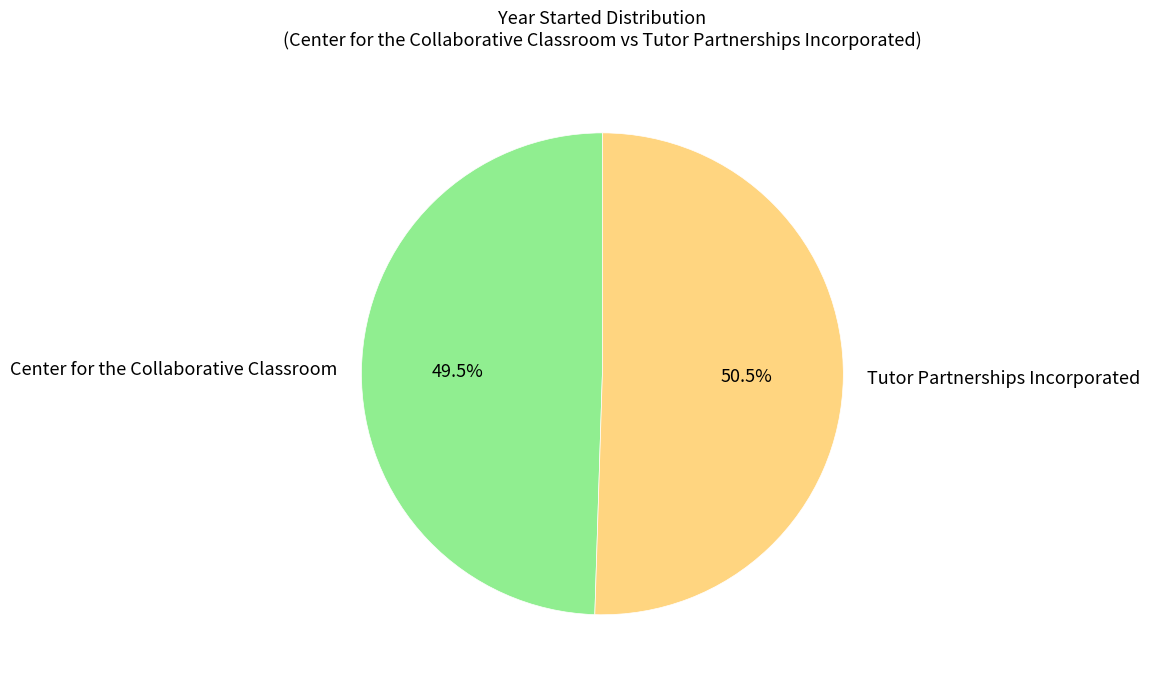

Which slice is the largest?

Tutor Partnerships Incorporated